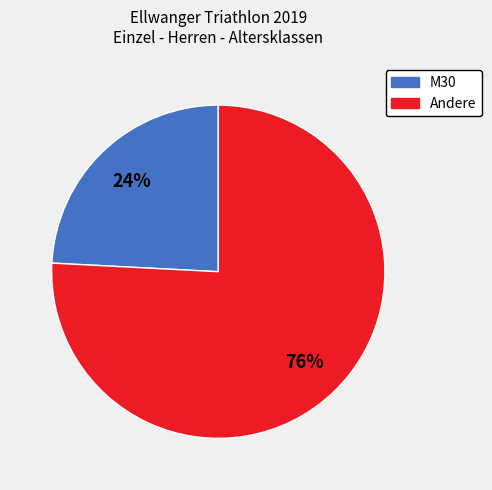

To the nearest percent, what is the combined percentage of Andere and M30?

100%